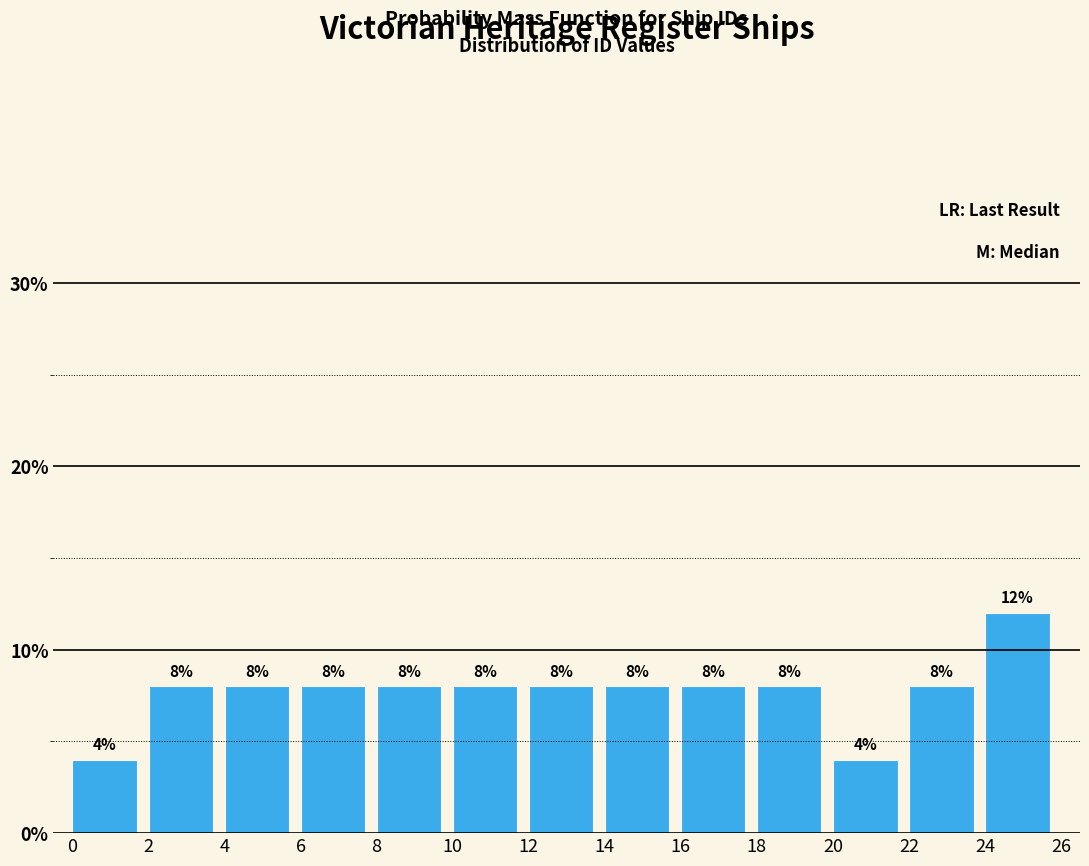

What is the height of the bar covering 2 to 4 on the x-axis?

8